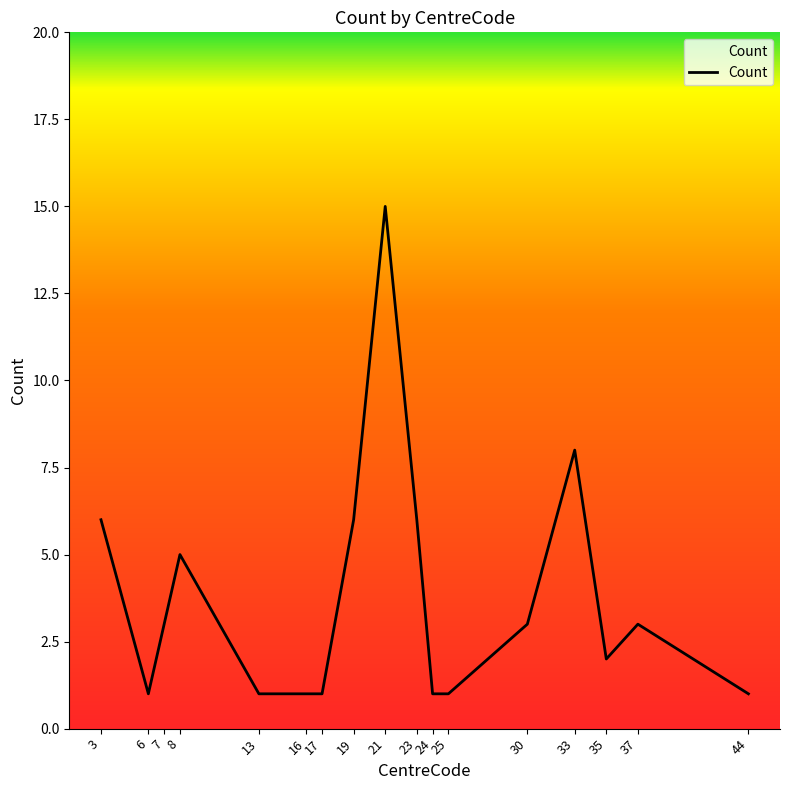

What is the sum of all values?

64